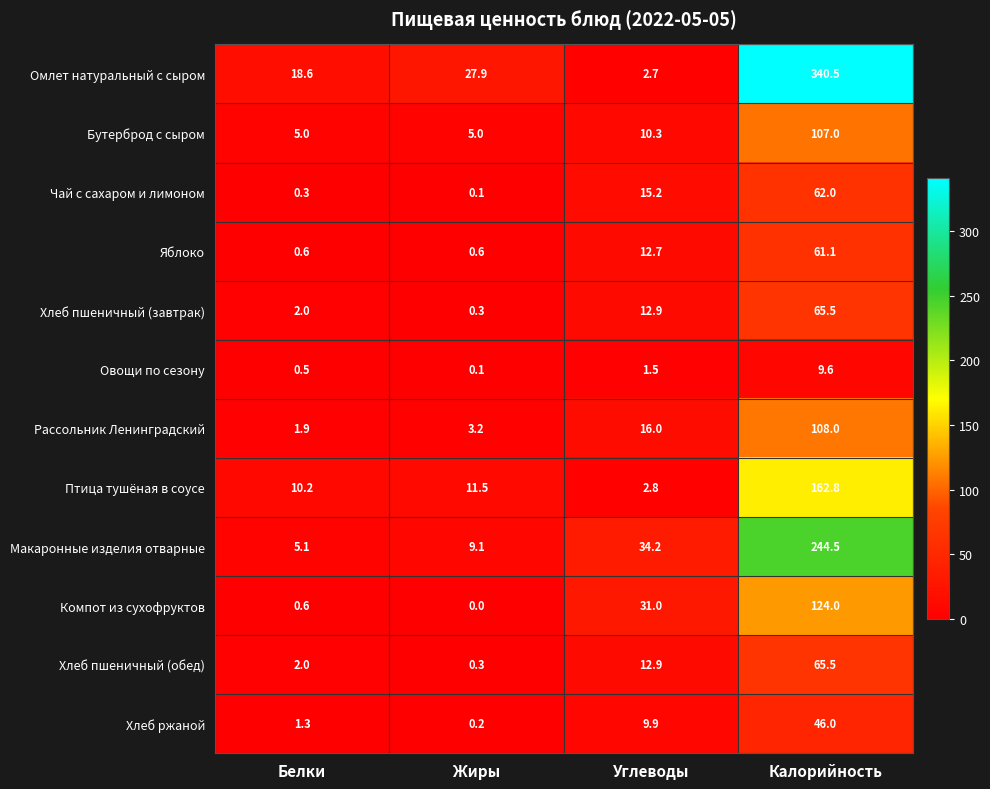

At which label is Макаронные изделия отварные closest to 124?

Углеводы